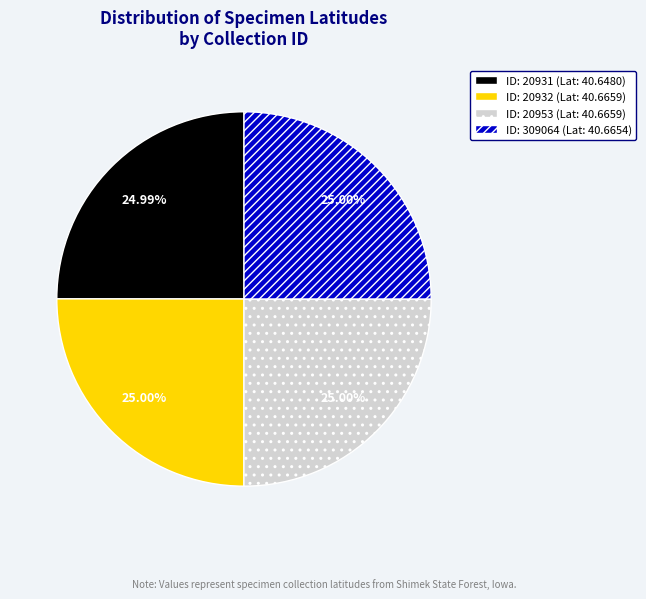

Is there any slice that represents more than half of the pie?

No